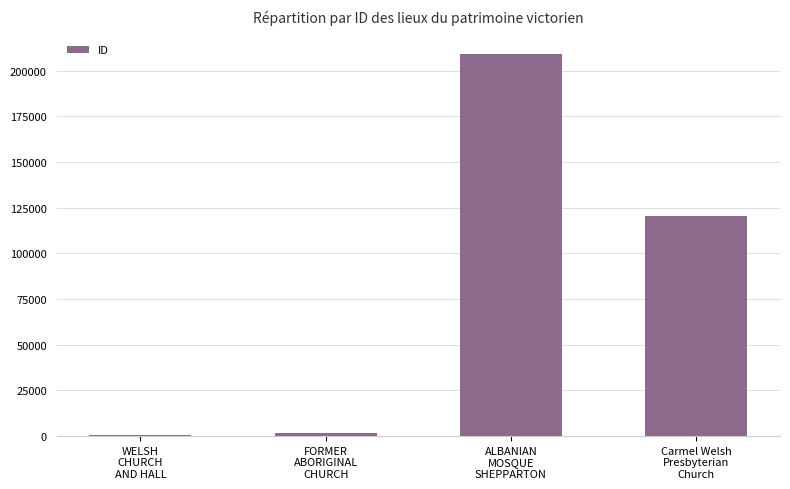

Reading left to right, transcribe all the data shown in this chart.

WELSH
CHURCH
AND HALL=770	FORMER
ABORIGINAL
CHURCH=1709	ALBANIAN
MOSQUE
SHEPPARTON=208862	Carmel Welsh
Presbyterian
Church=120333